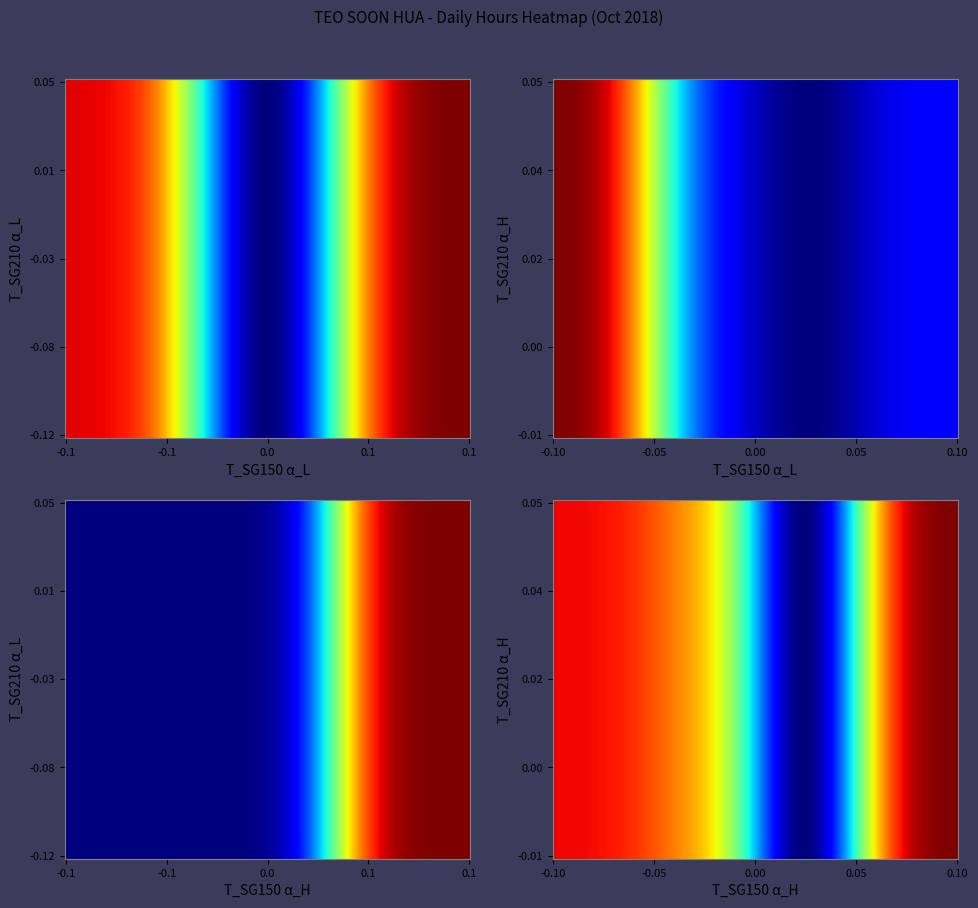

What is the approximate value at 5?

9.7